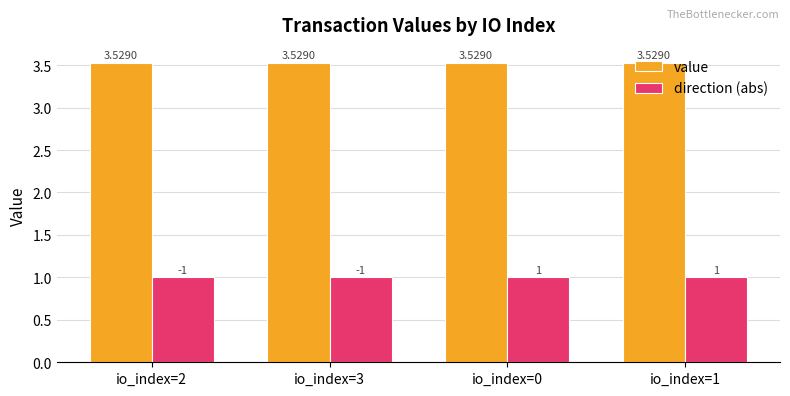

Is it true that direction (abs) equals 1.0 at io_index=0?

True